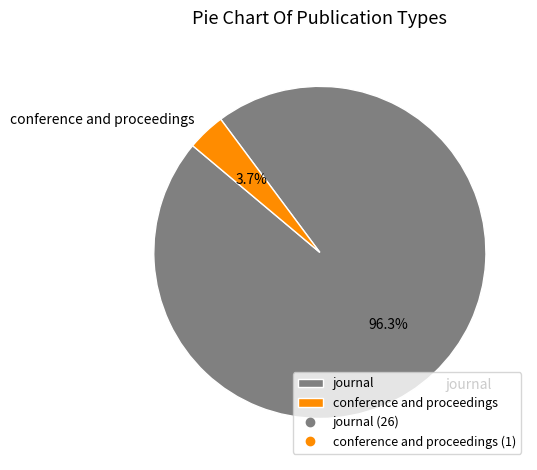

True or false: journal accounts for 96% of the total.

True